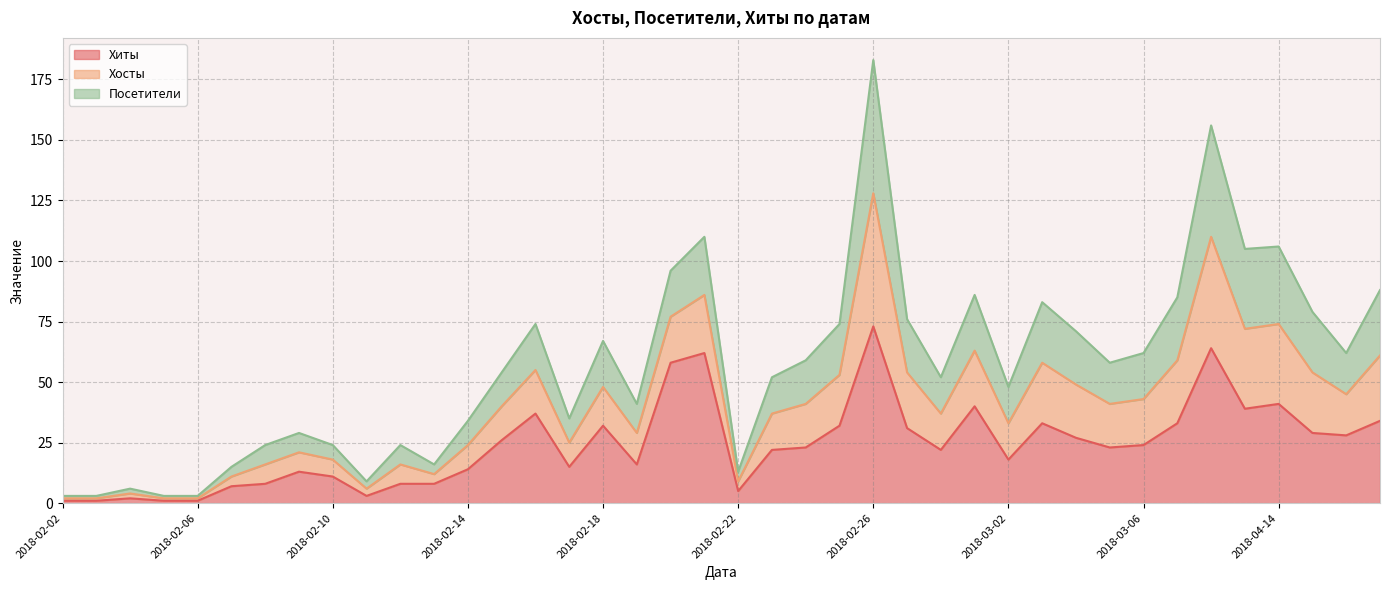

Between 2018-02-19 and 2018-02-26, which is larger?

2018-02-26